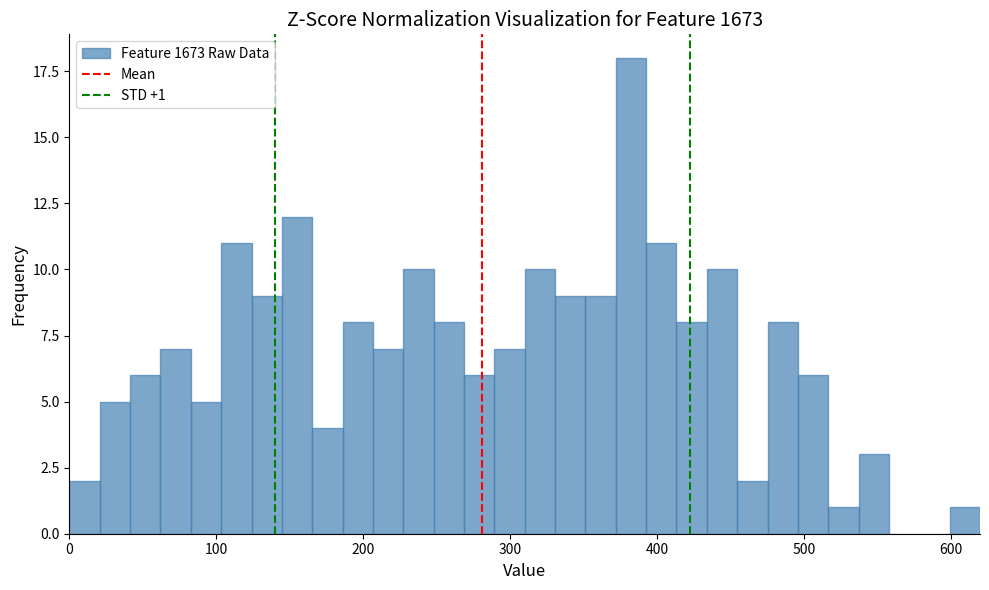

Read against the x-axis, roughly where is the centre of the tallest bar?

380